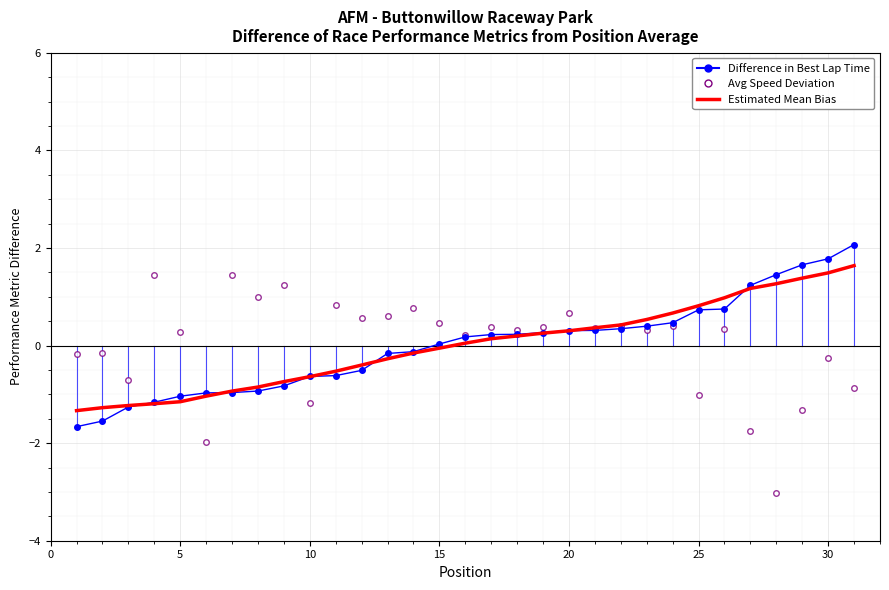

What is the greatest value displayed?

2.1